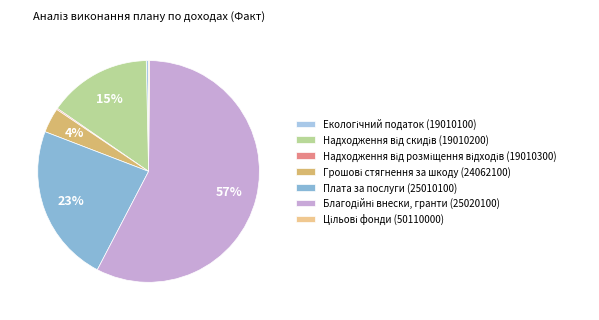

Is it true that Благодійні внески, гранти (25020100) is 67% of the pie?

False